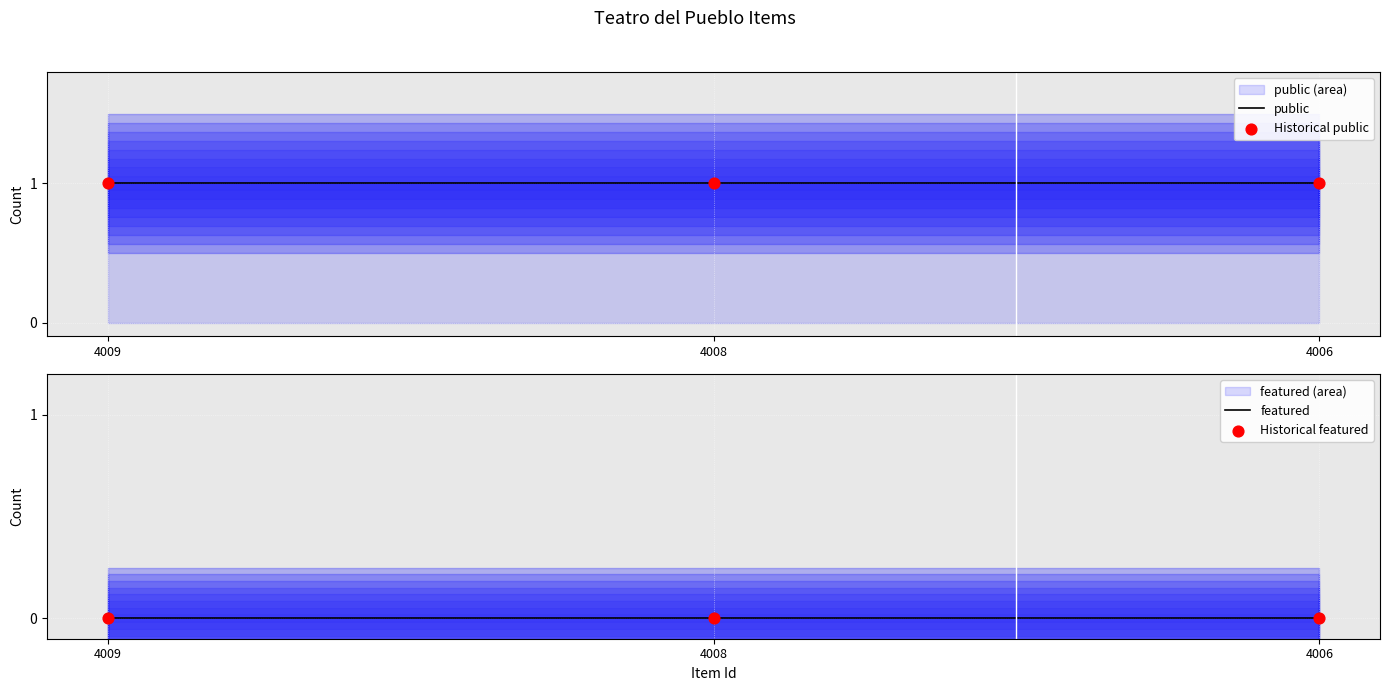

Which series has the largest Y range (max minus min)?

public